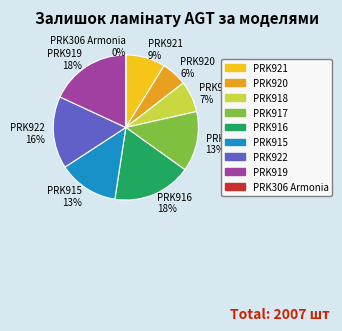

The PRK921 slice represents 9% of the pie. True or false?

True